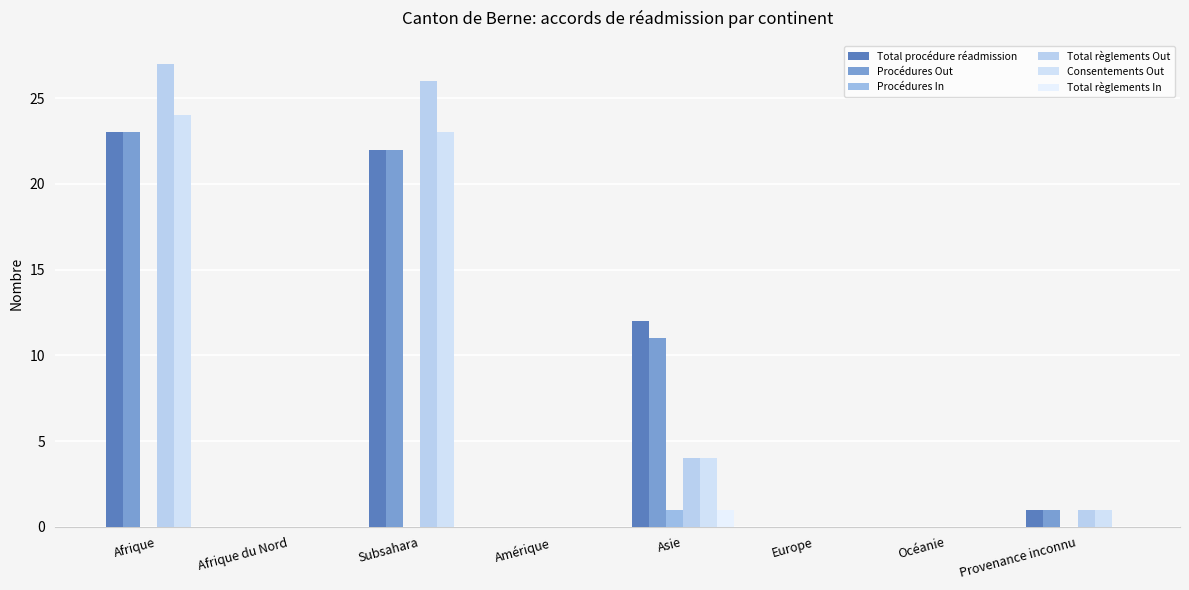

What is the average value of the Total règlements Out series?

7